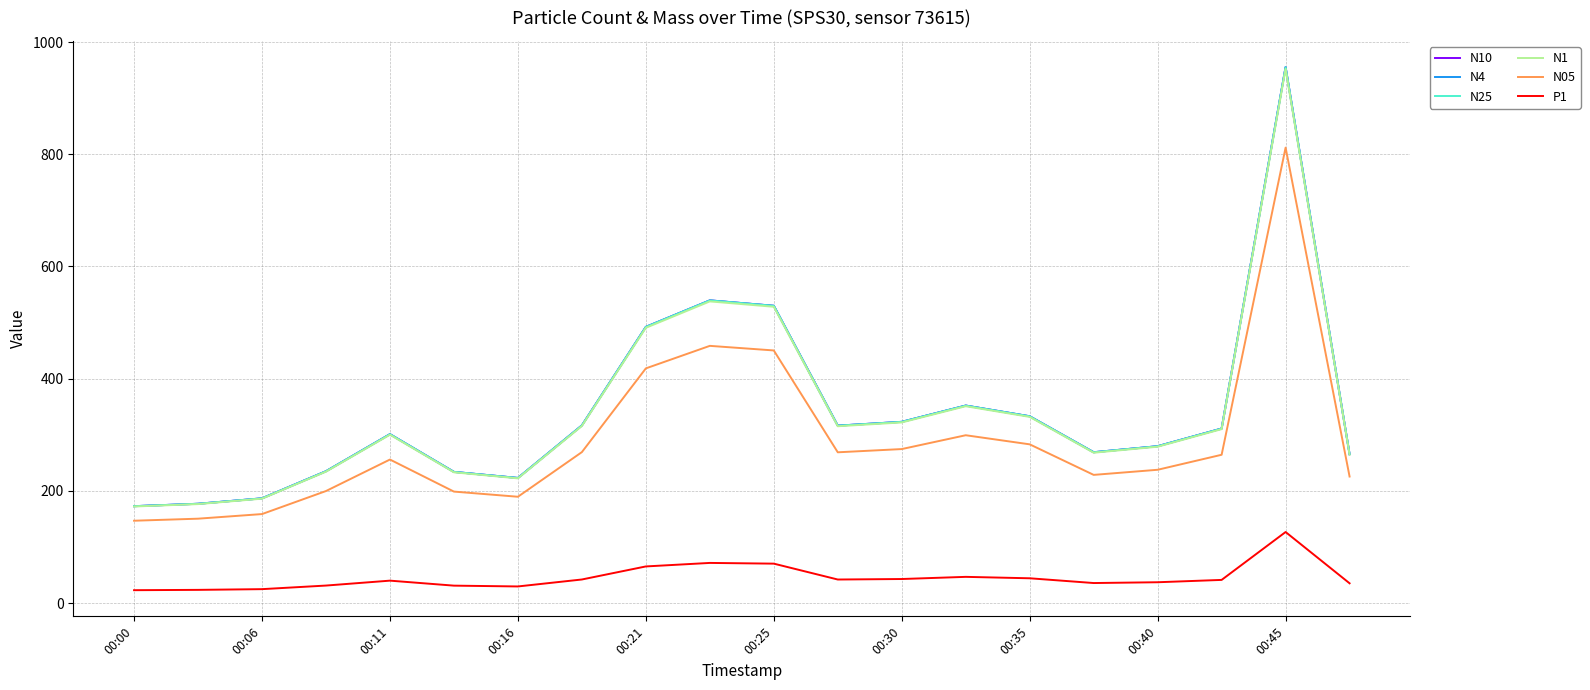

What is the maximum value shown in the chart?

955.6